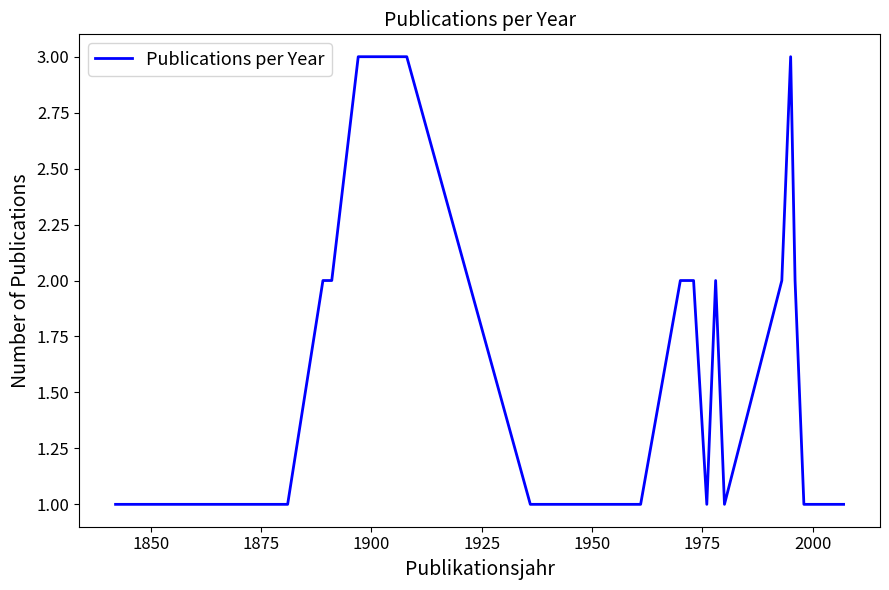

What is the maximum value shown in the chart?

3